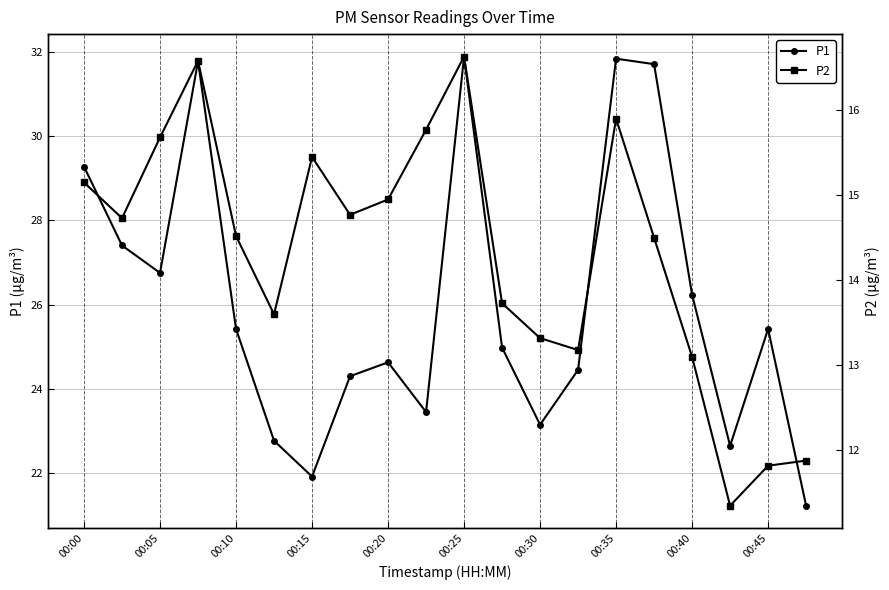

The value of P1 at 00:10 is 34.3. True or false?

False